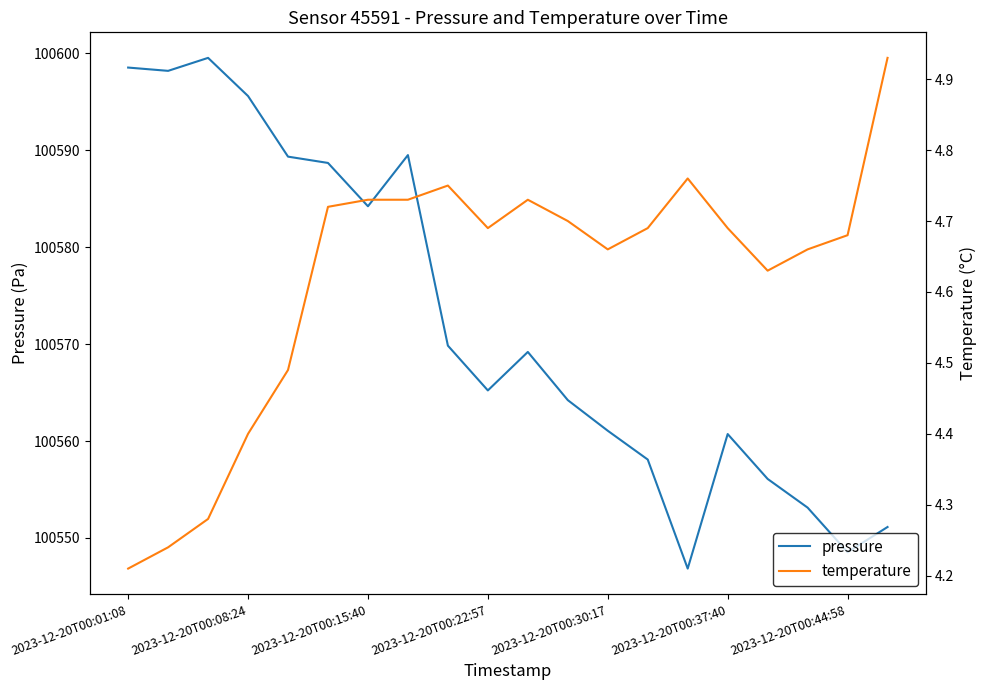

Which category has the lowest value in the pressure series?

14